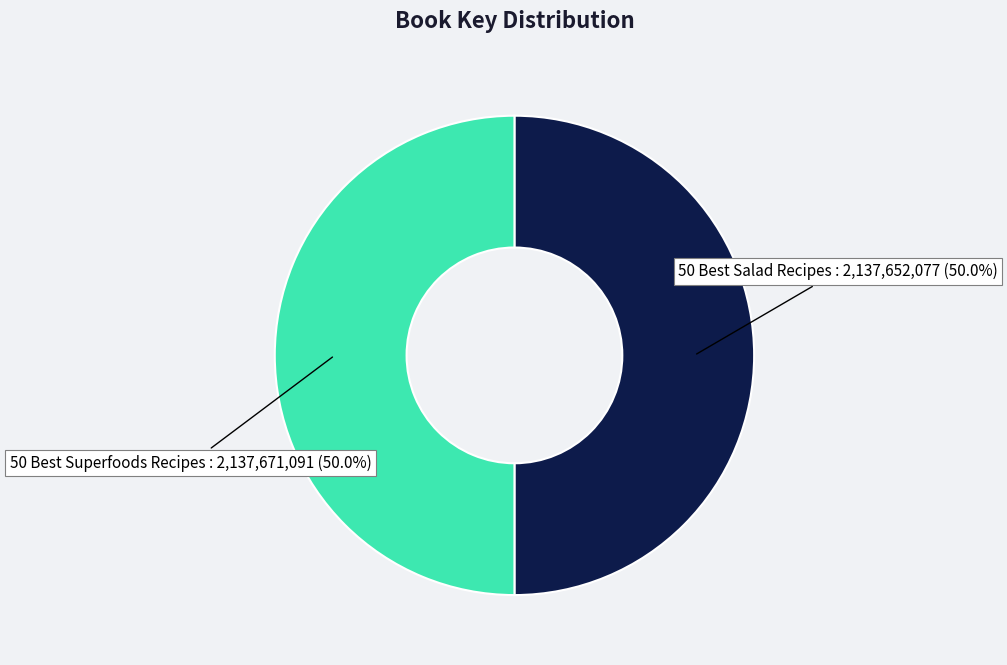

How many segments does this pie chart have?

2